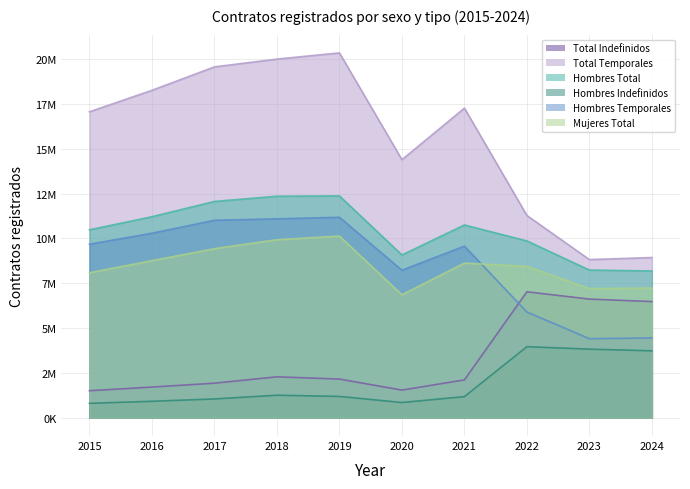

True or false: Hombres Indefinidos has more than 1 interior local peaks.

True